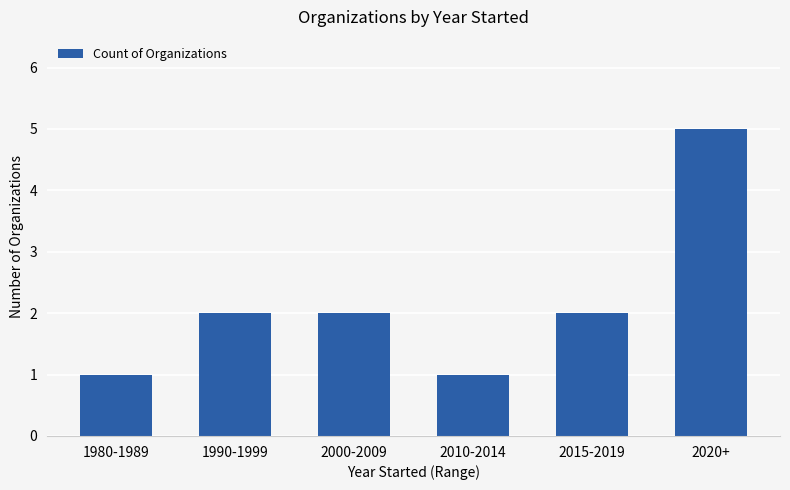

The chart shows a value of 3 at 2015-2019. True or false?

False